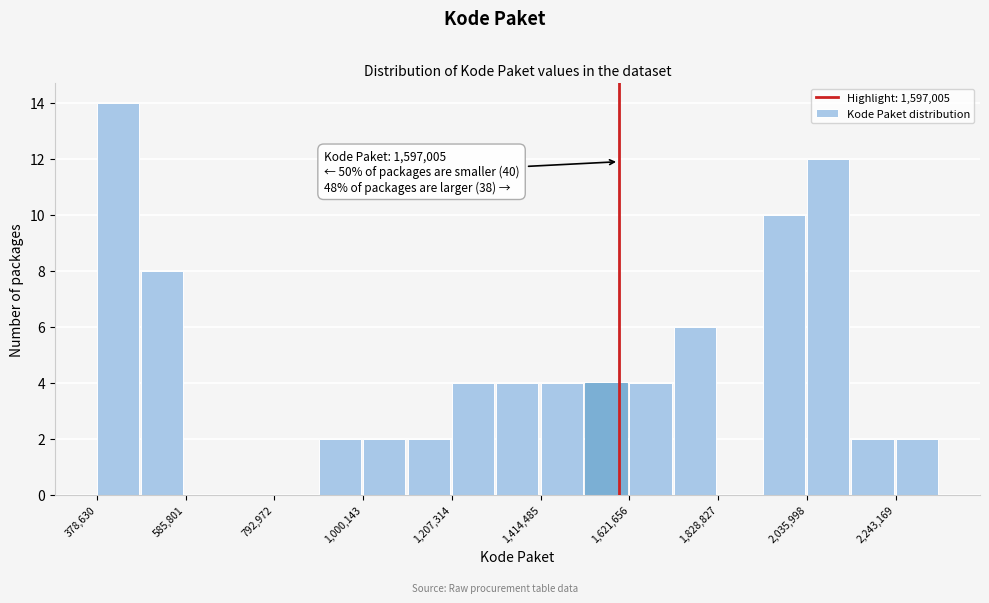

Around what value on the x-axis is the tallest bar? Give the approximate position of its centre, as read against the axis.

450000